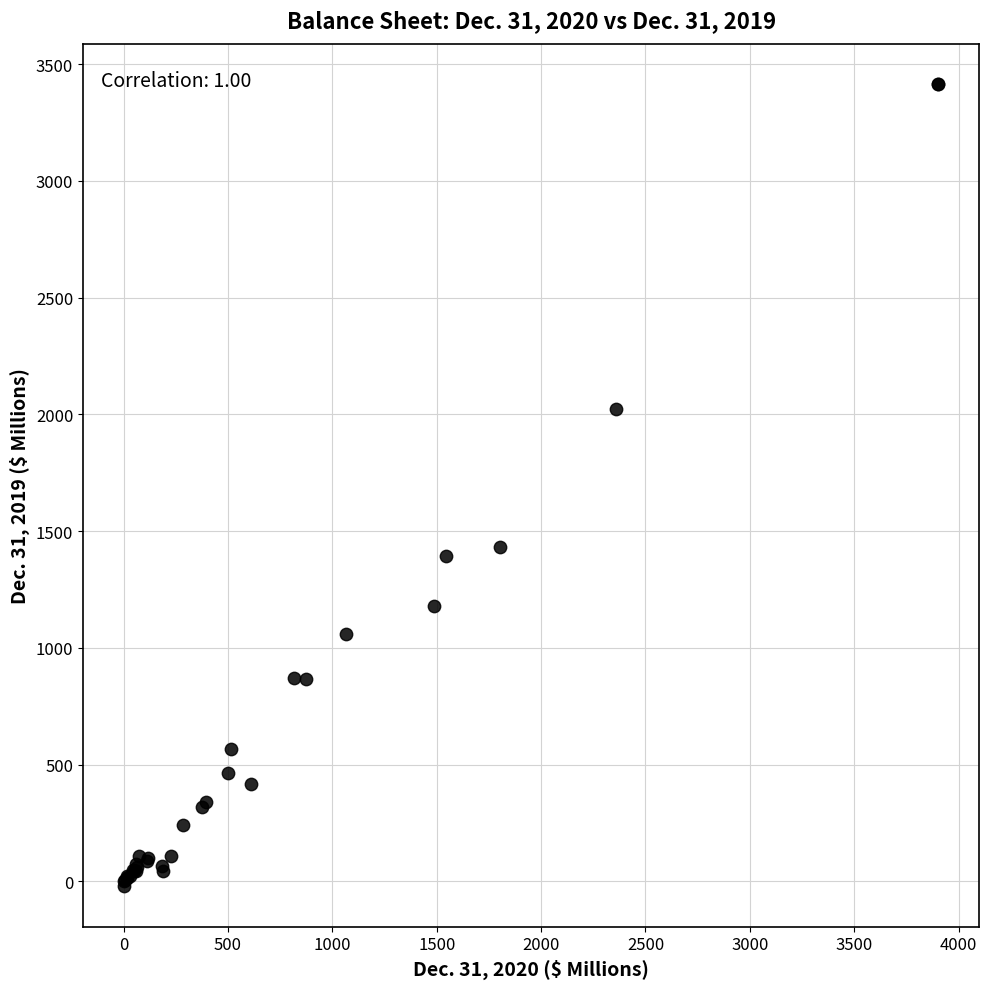

What Y value in the scatter plot is closest to 1697?

1433.5